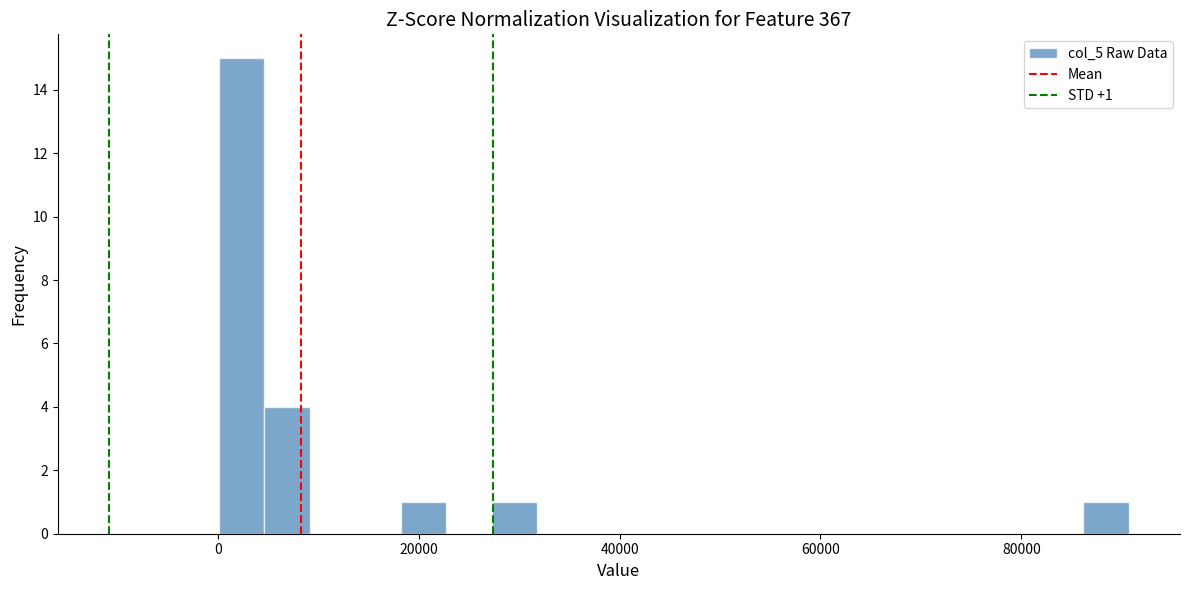

Around what value on the x-axis is the tallest bar? Give the approximate position of its centre, as read against the axis.

2000